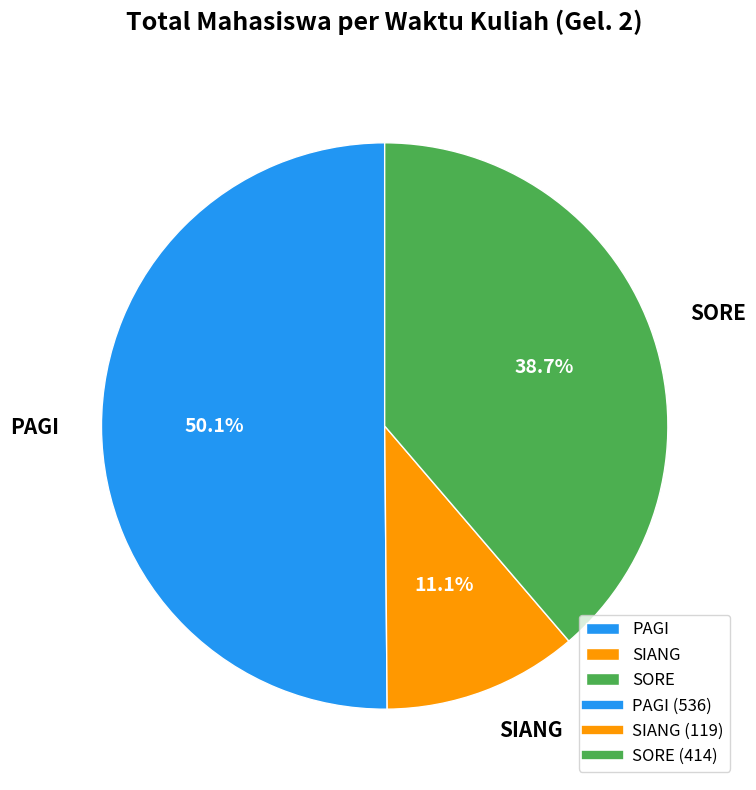

To the nearest percent, what percentage of the pie is SORE?

39%